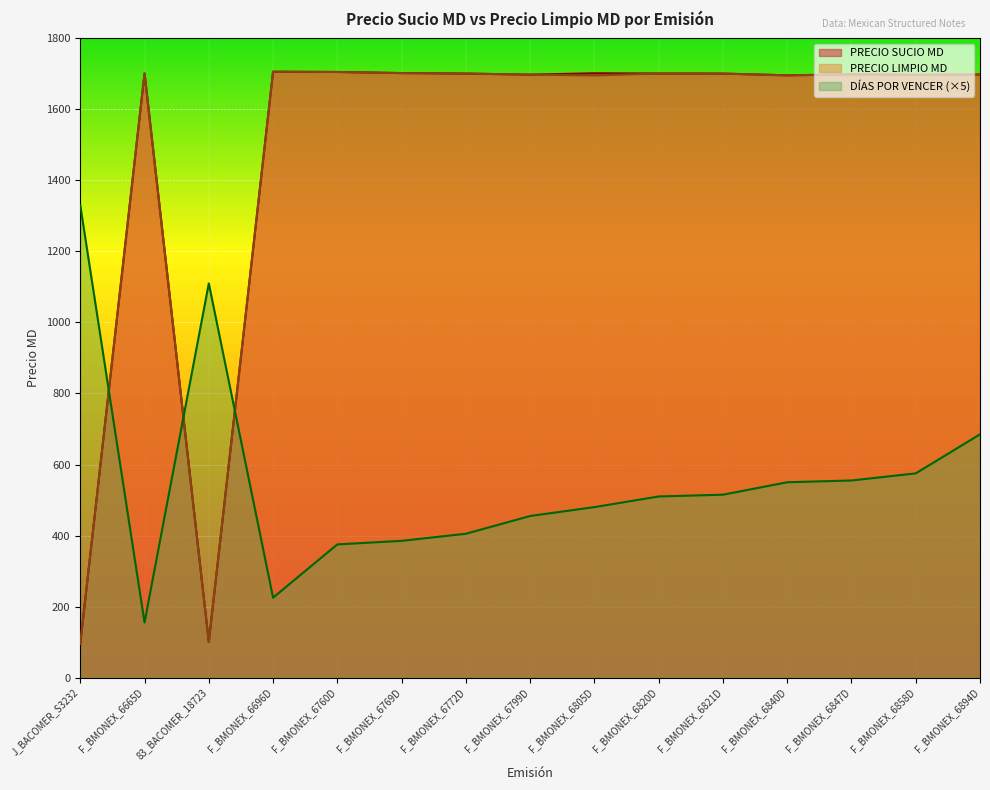

What is the approximate value of PRECIO SUCIO MD at F_BMONEX_6894D?

1698.3